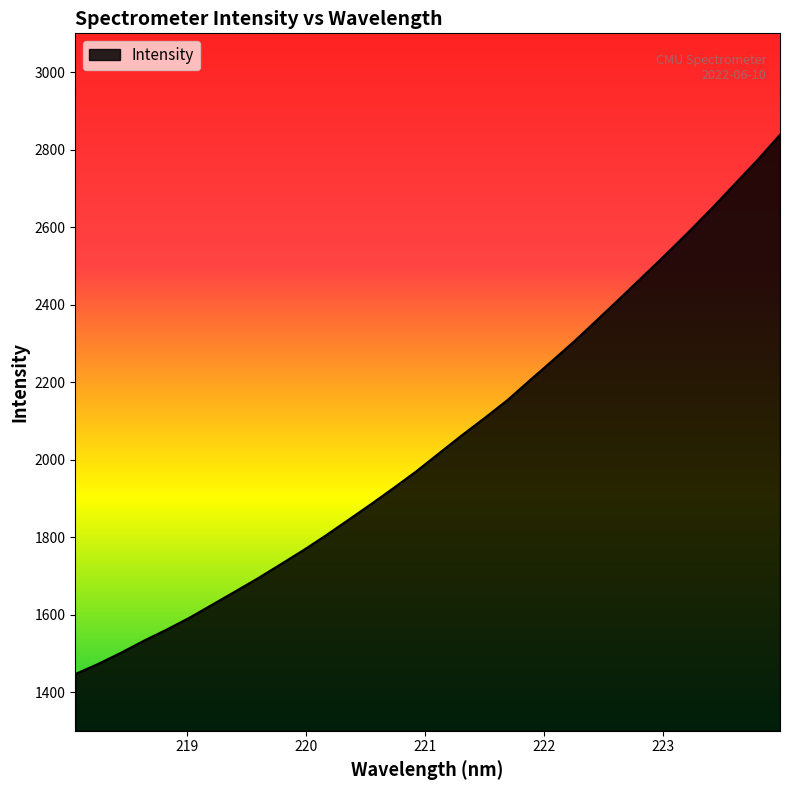

What is the difference between the maximum and minimum values?

1391.8